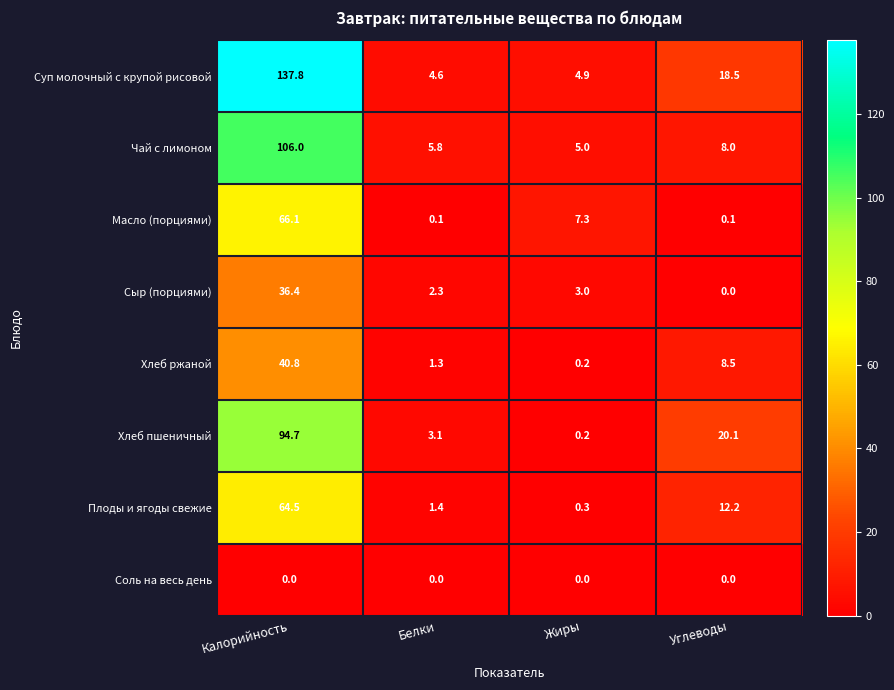

Which category has the lowest value in the Хлеб ржаной series?

Жиры